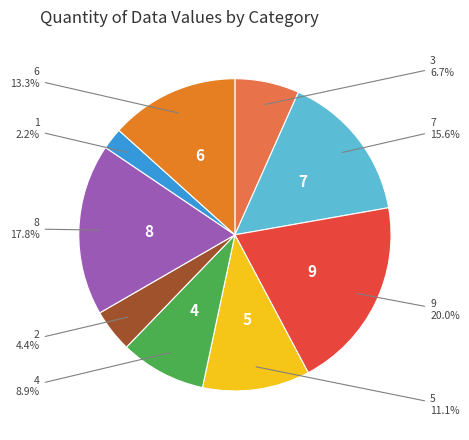

To the nearest percent, what percentage of the pie is 6?

13%